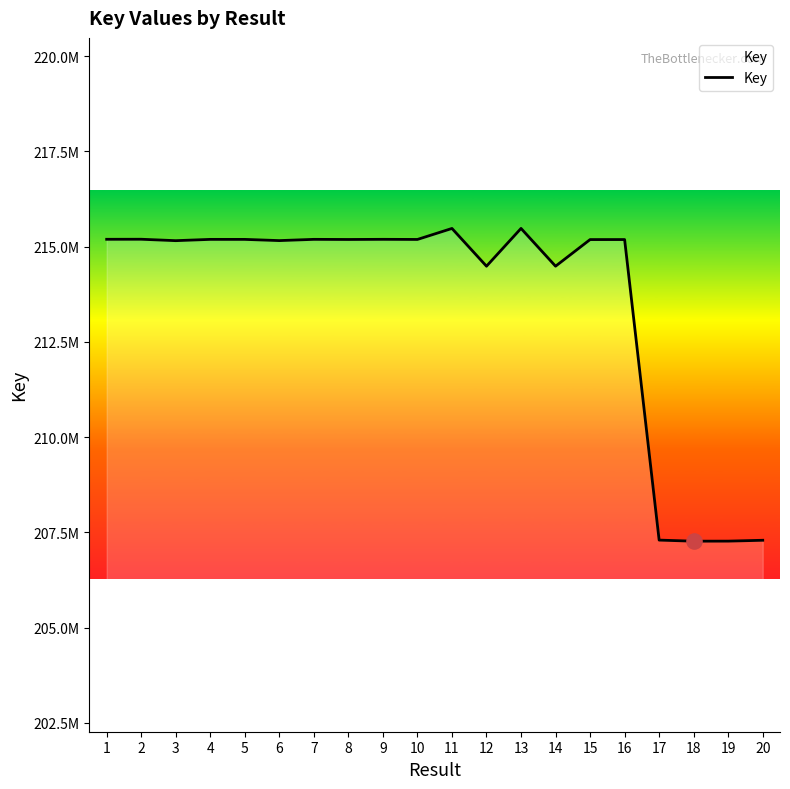

What is the change in value from 8 to 17?

-7889108